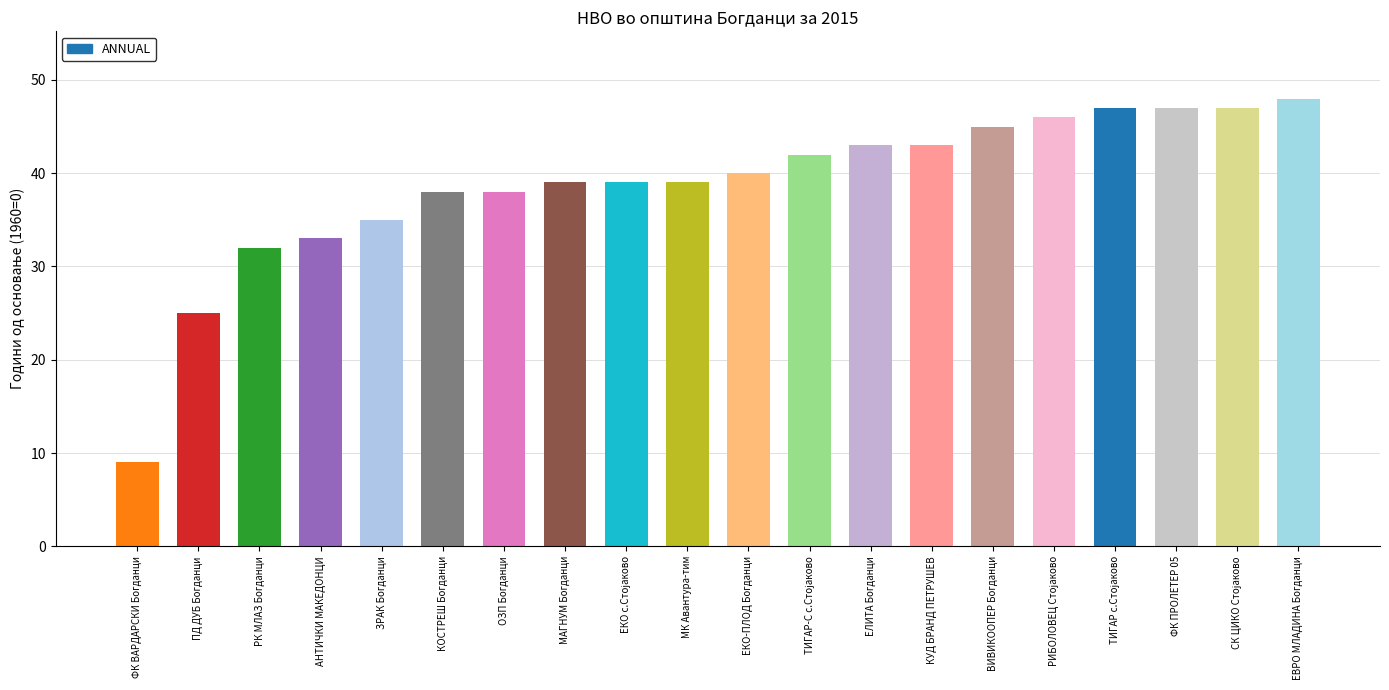

Reading left to right, transcribe all the data shown in this chart.

9	25	32	33	35	38	38	39	39	39	40	42	43	43	45	46	47	47	47	48